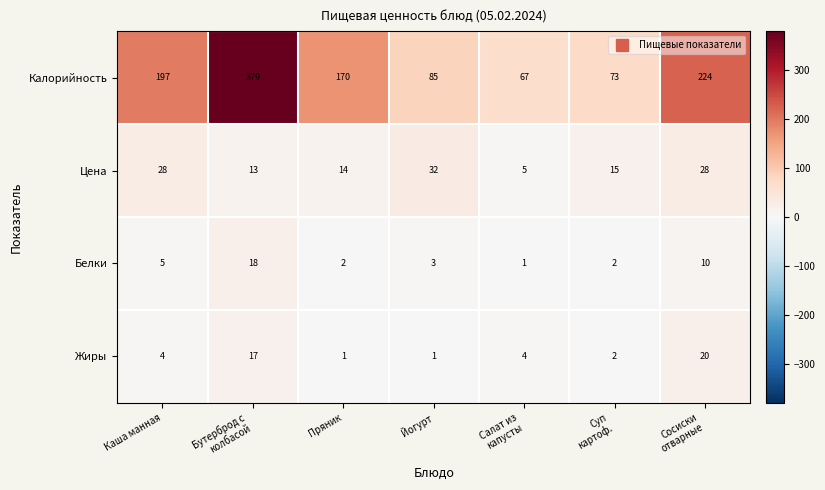

List the series in order of their peak value, highest first.

Калорийность, Цена, Жиры, Белки